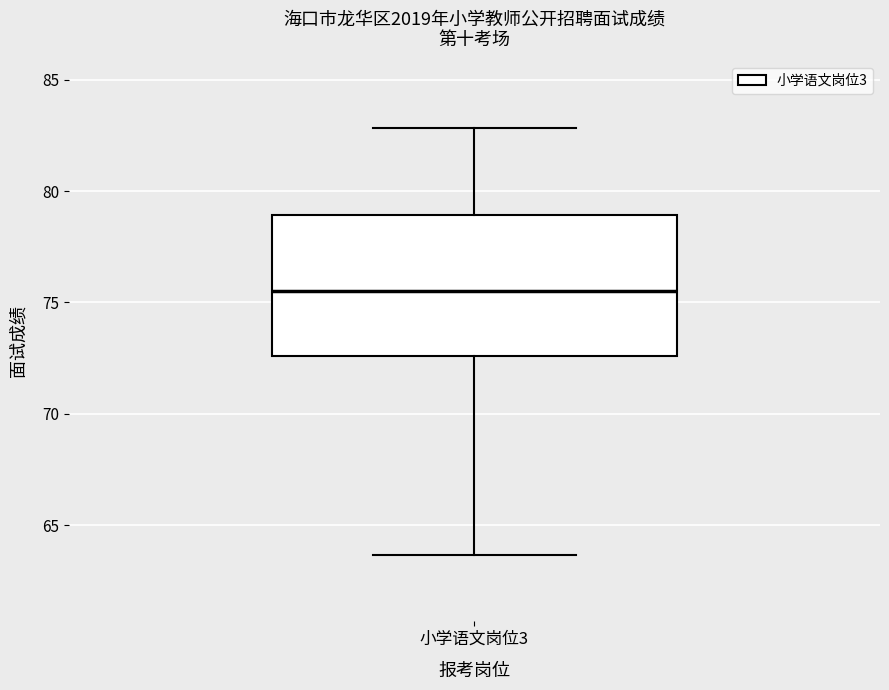

Read this box plot against the y-axis: the position of the median line, the range covered by the box, and the ends of both whiskers. The values are not printed on the chart, so give them approximately, as read against the axis.

median 75.5, box 72.5 to 79.0, whiskers 63.5 to 83.0